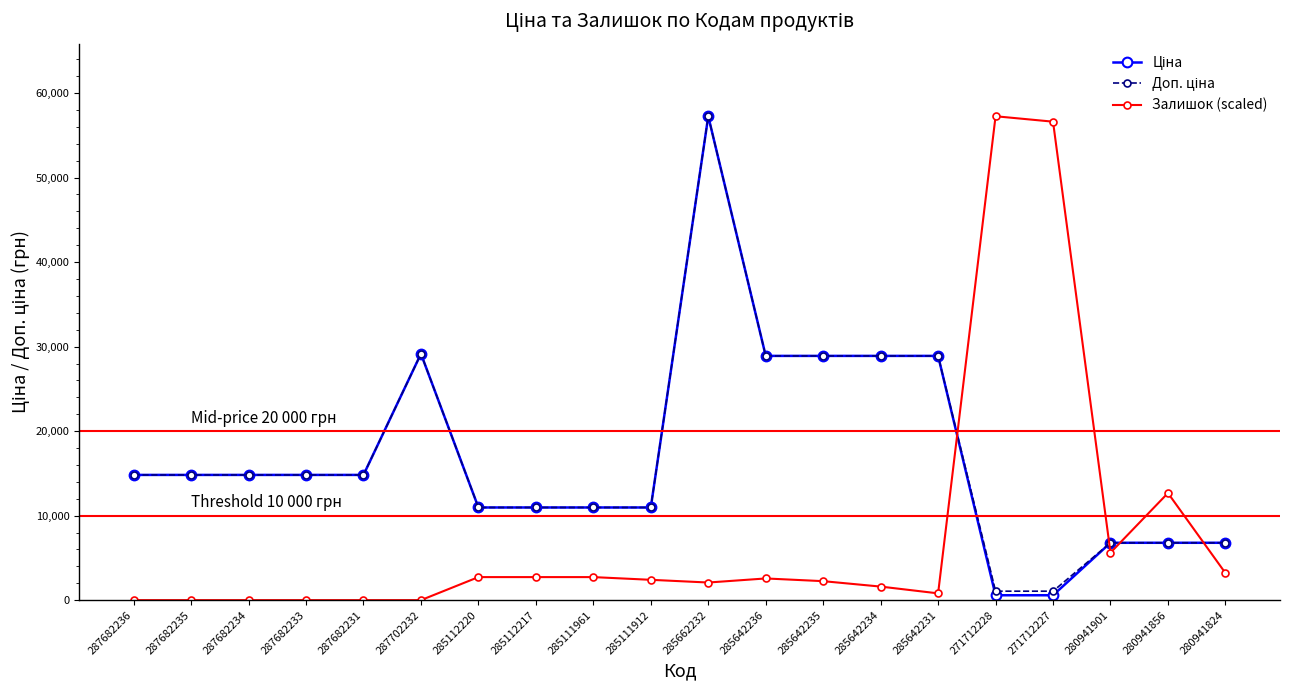

The value of Залишок (scaled) at 285642235 is 2245.4. True or false?

True